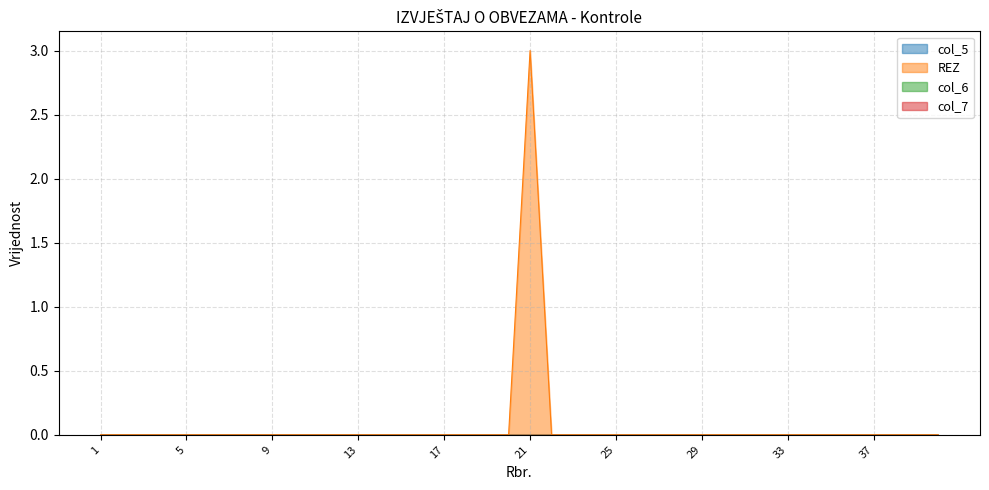

Reading left to right, what are all the values shown in this chart?

col_5: 0	0	0	0	0	0	0	0	0	0	0	0	0	0	0	0	0	0	0	0	0	0	0	0	0	0	0	0	0	0	0	0	0	0	0	0	0	0	0	0
REZ: 0	0	0	0	0	0	0	0	0	0	0	0	0	0	0	0	0	0	0	0	3	0	0	0	0	0	0	0	0	0	0	0	0	0	0	0	0	0	0	0
col_6: 0	0	0	0	0	0	0	0	0	0	0	0	0	0	0	0	0	0	0	0	0	0	0	0	0	0	0	0	0	0	0	0	0	0	0	0	0	0	0	0
col_7: 0	0	0	0	0	0	0	0	0	0	0	0	0	0	0	0	0	0	0	0	0	0	0	0	0	0	0	0	0	0	0	0	0	0	0	0	0	0	0	0